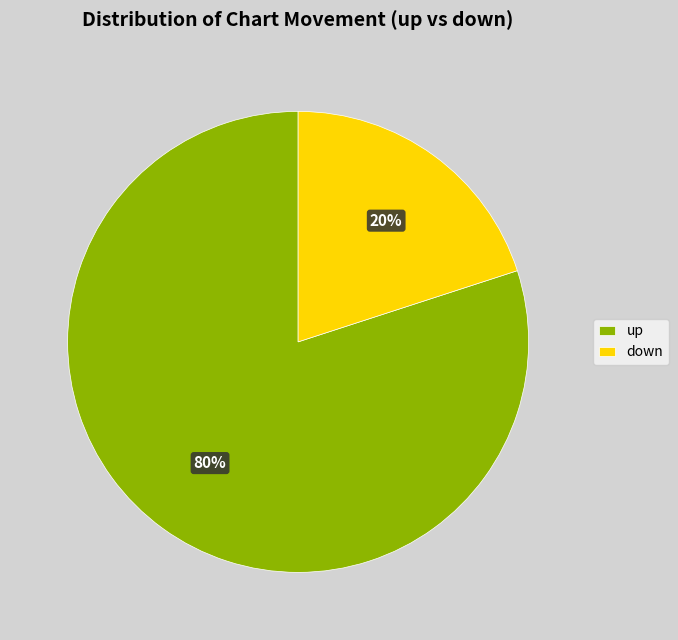

Which category has the biggest portion of the pie?

up